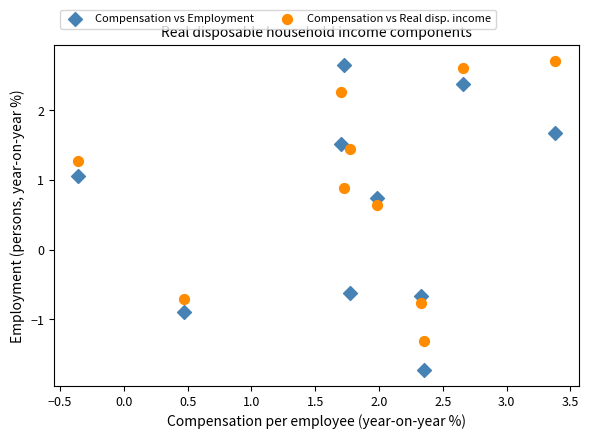

Across all data points, what is the range of Y values (max minus min)?

4.5